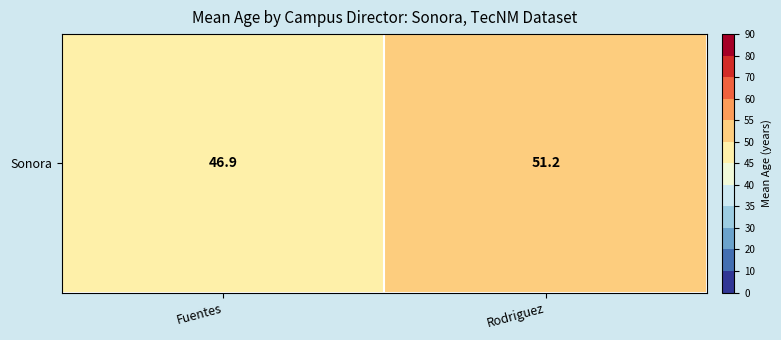

List the labels in order of value, smallest first.

Fuentes, Rodriguez